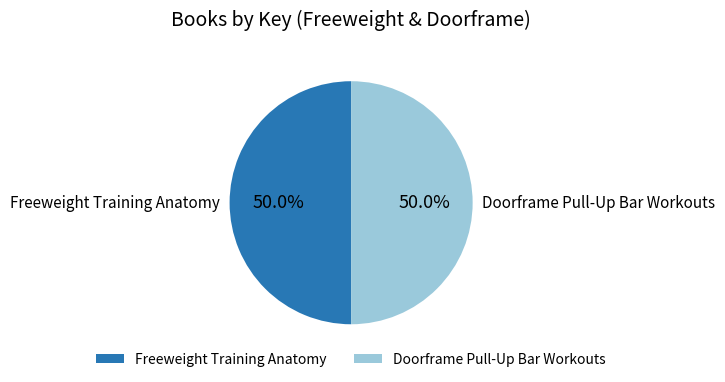

What is the ratio of the value at Freeweight Training Anatomy to the value at Doorframe Pull-Up Bar Workouts?

1.0